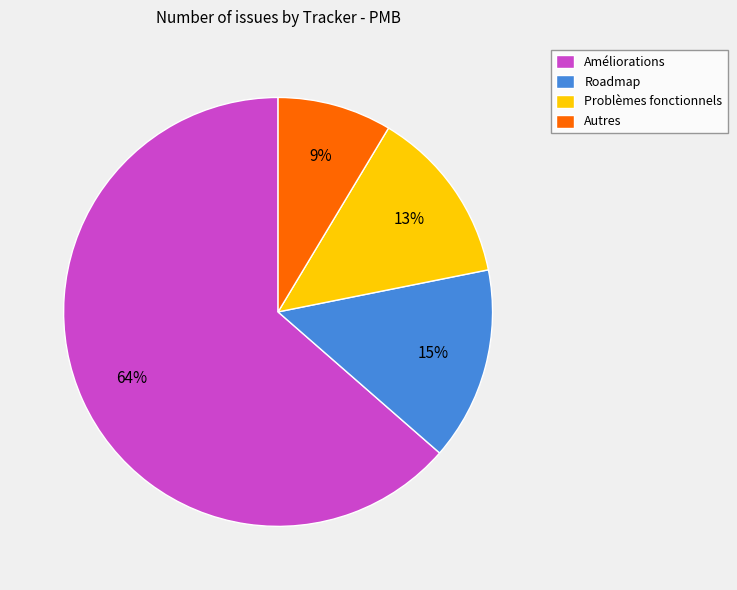

Is it true that Autres is 9% of the pie?

True